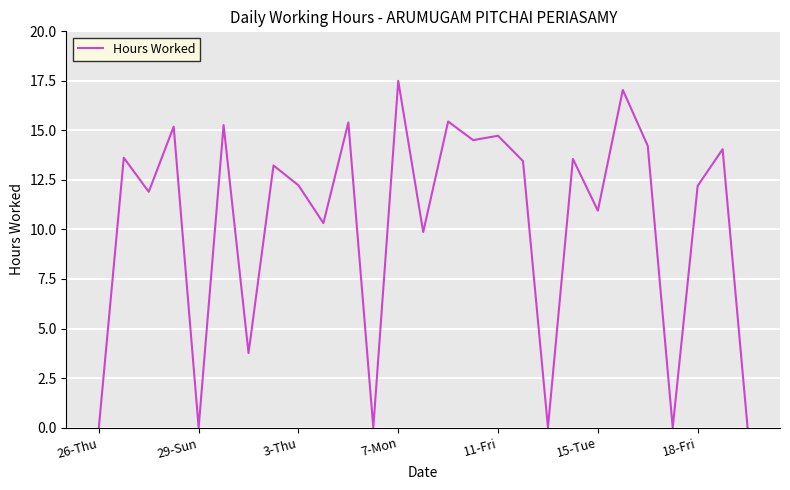

Is this an area chart (filled region under the line)?

No